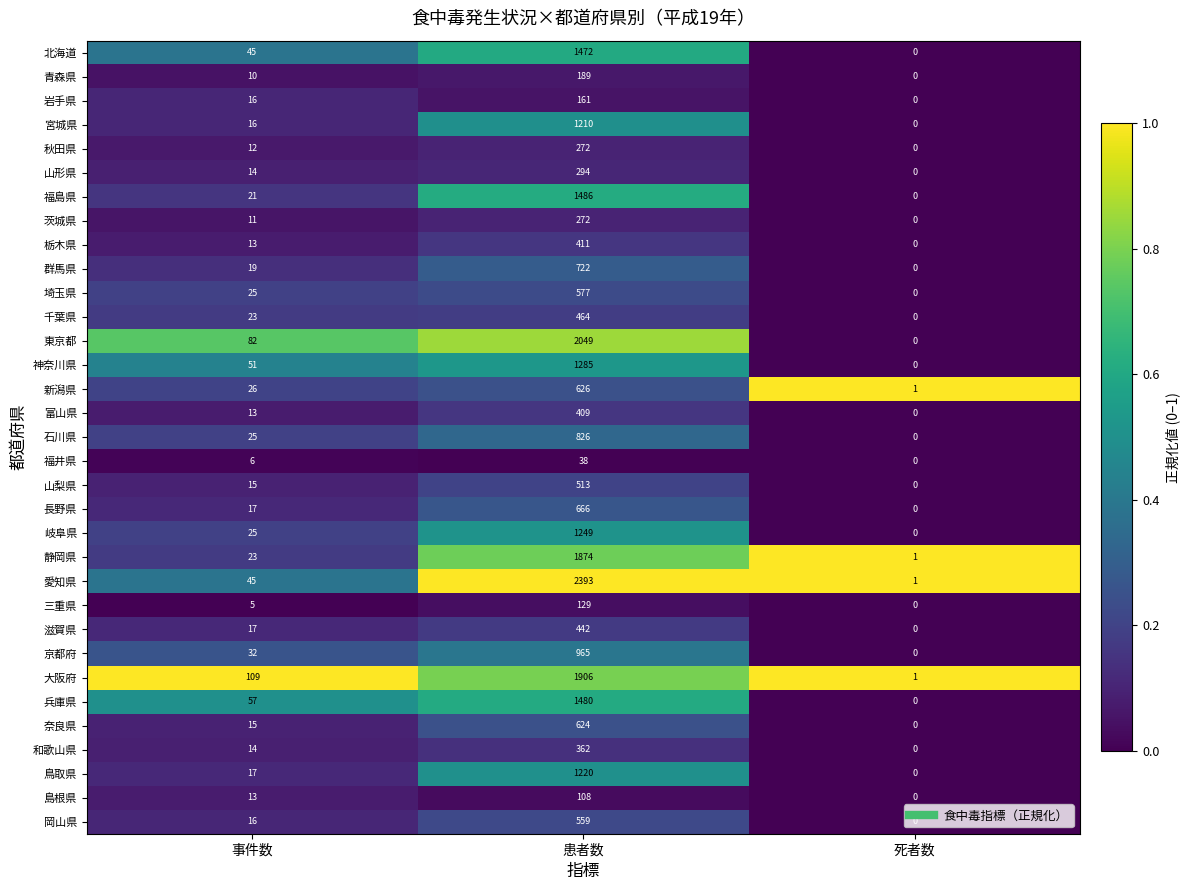

How many values in the 神奈川県 series are below 51?

1